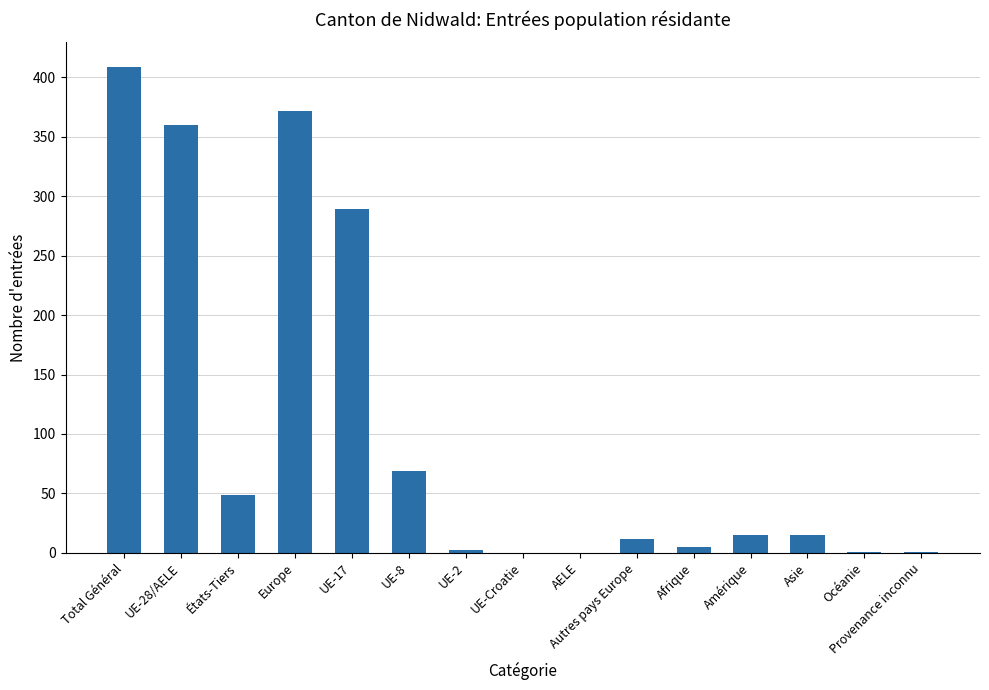

What is the greatest value displayed?

409